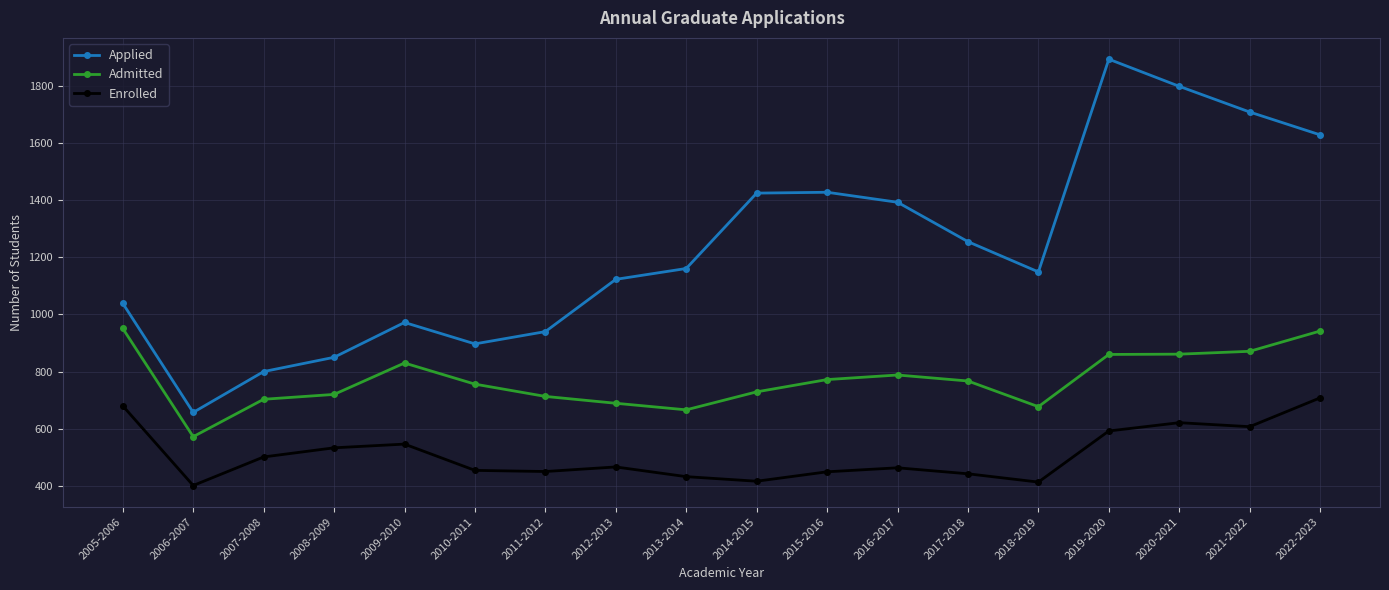

What is the label of the 5th point from the right?

2018-2019